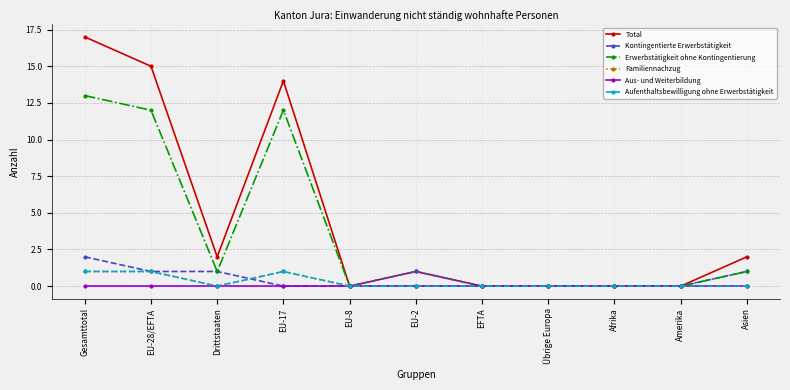

Does the chart have visible grid lines?

Yes